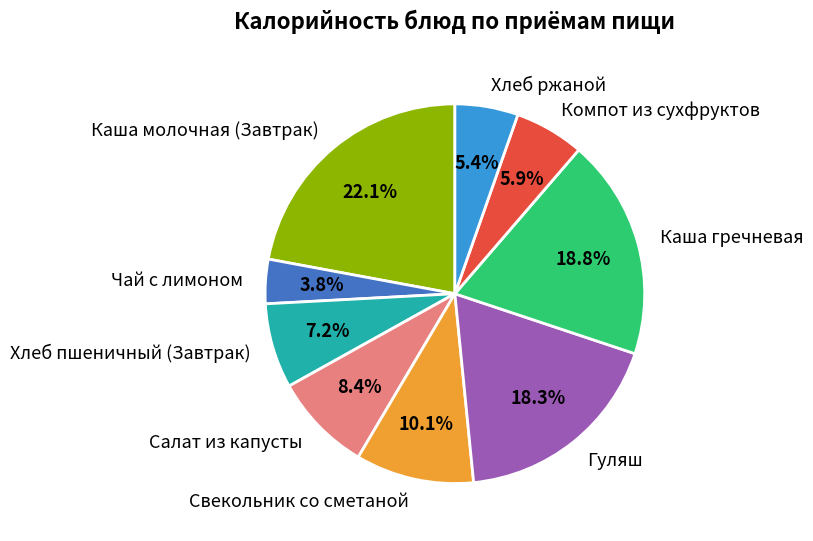

Which has a higher value, Чай с лимоном or Компот из сухфруктов?

Компот из сухфруктов